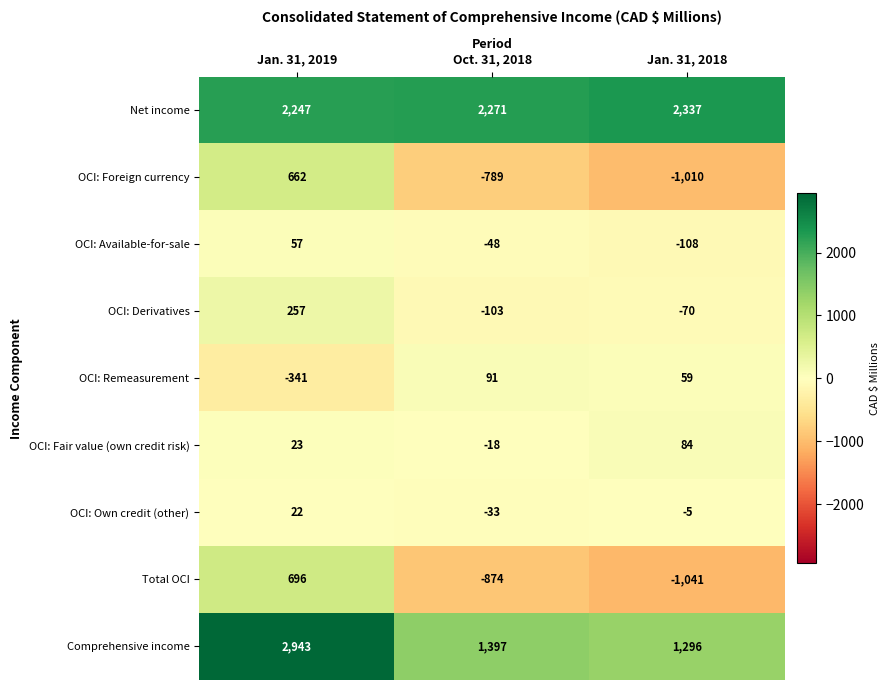

What is the spread (max minus min) of values at Jan. 31, 2018?

3378